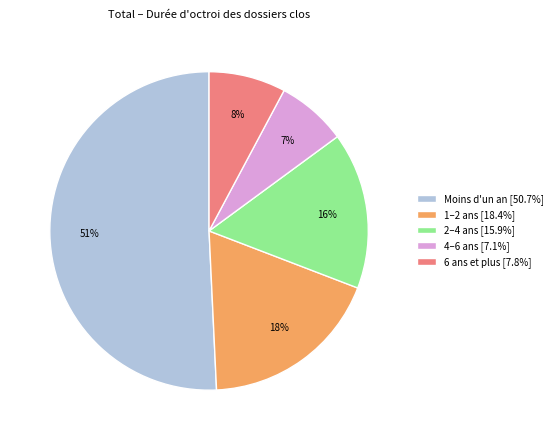

Does any single category account for the majority?

Yes